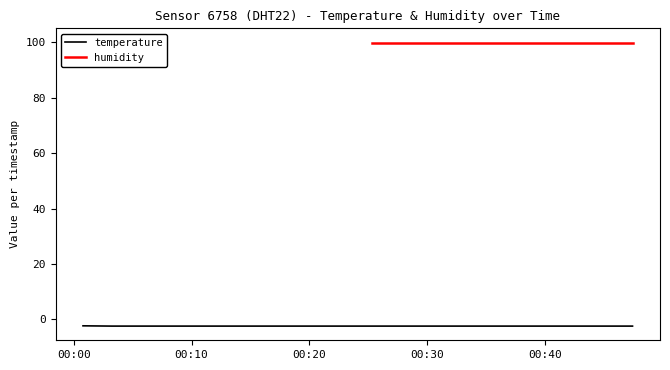

What is the value of the 9th point from the left?

-2.4